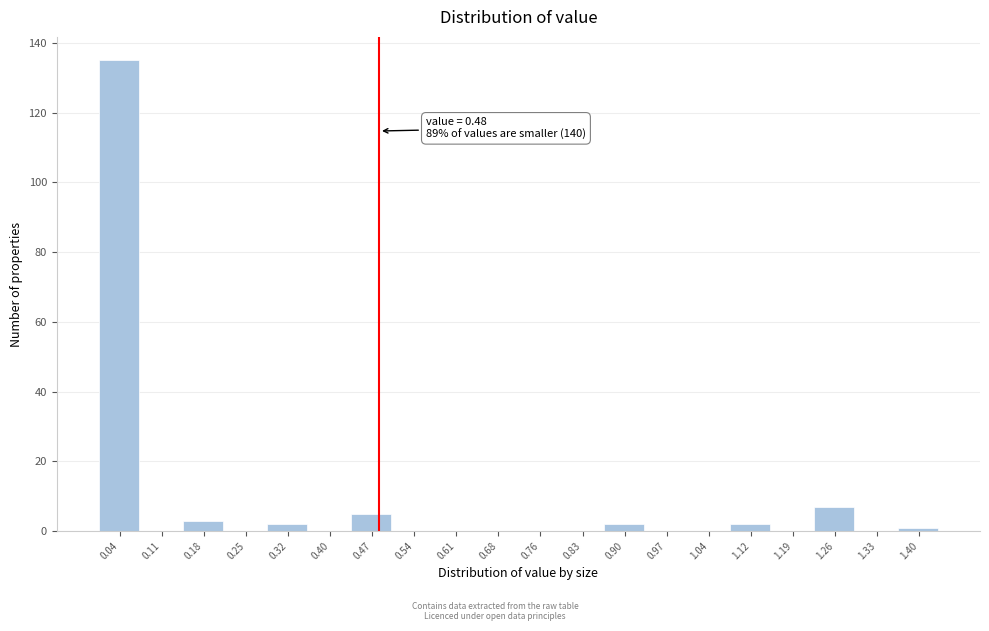

Over which range of the x-axis is the bar tallest?

0.000 to 0.072